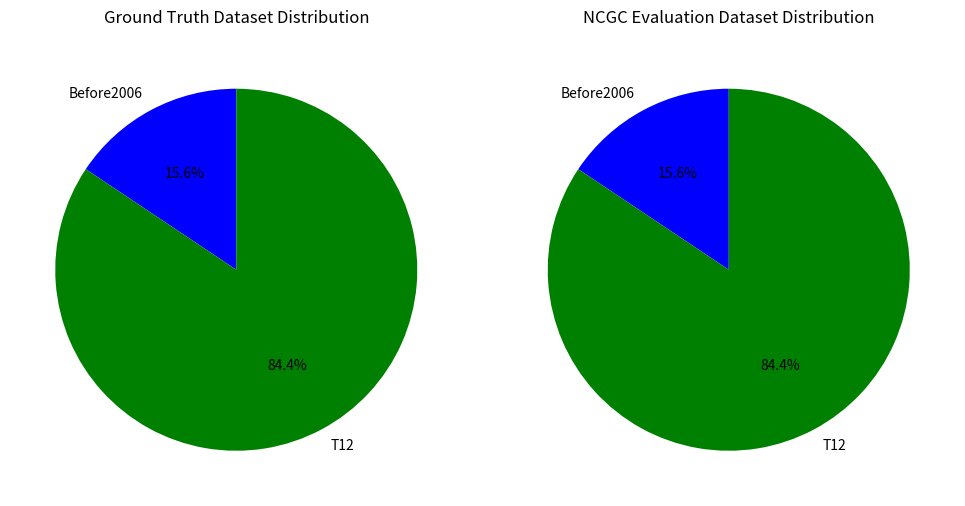

What portion of the pie excludes T12?

15.6%